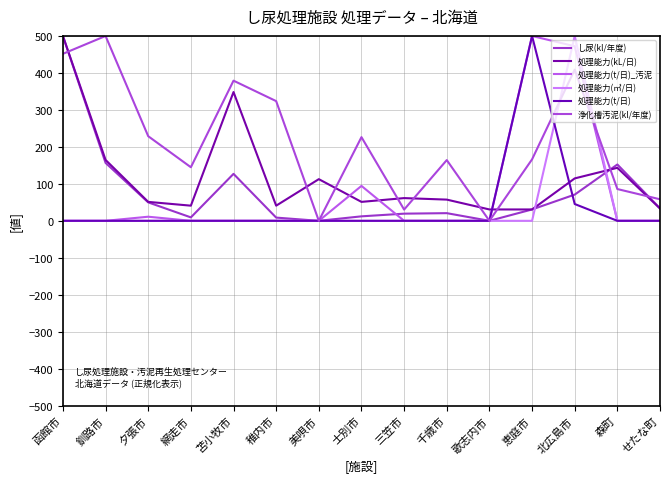

At which category does 処理能力(kL/日) reach its first local peak?

苫小牧市